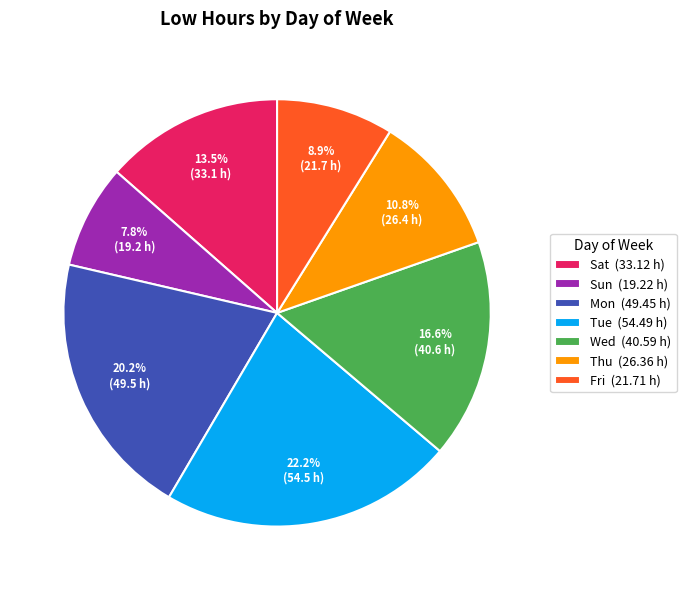

What is the ratio of the value at Sun (19.22 h) to the value at Tue (54.49 h)?

0.4